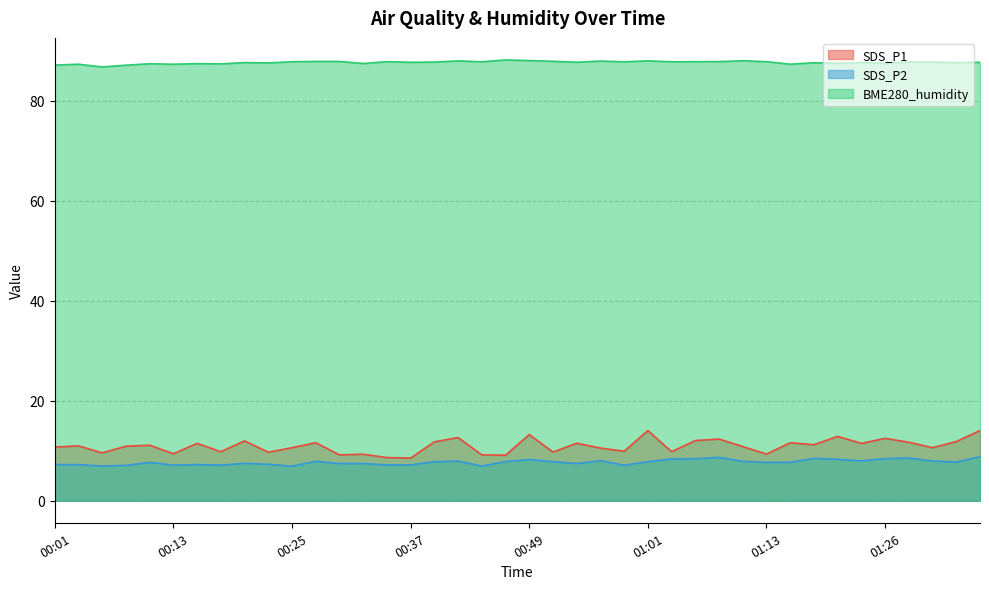

Rank the series by their maximum value, from highest to lowest.

BME280_humidity, SDS_P1, SDS_P2